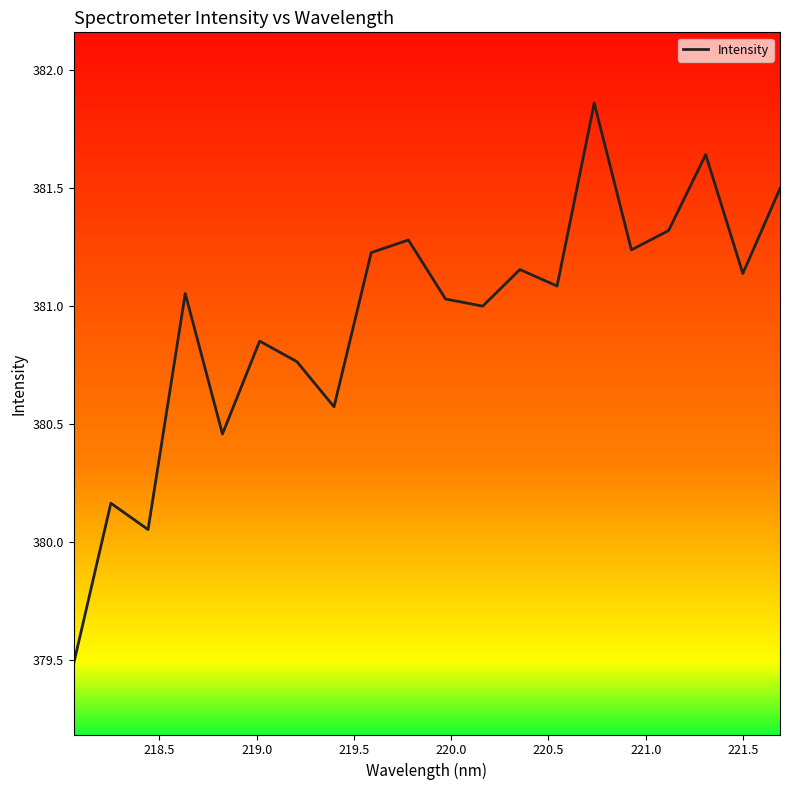

What is the minimum value shown in the chart?

379.5